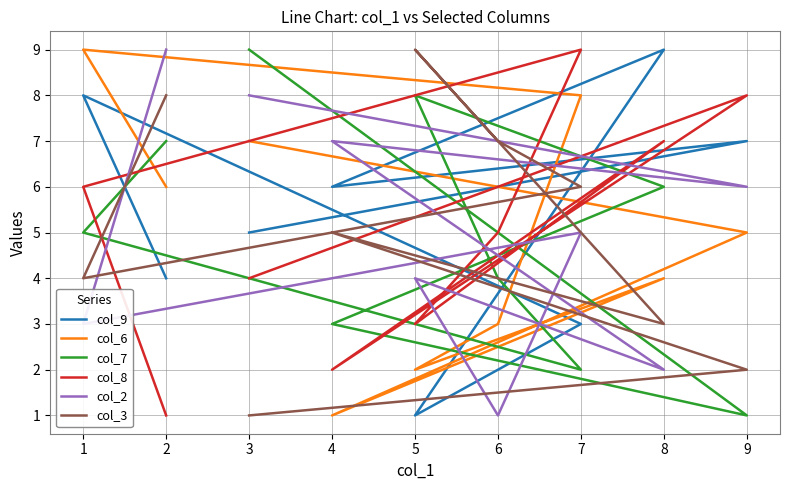

What is the sum of all col_9 values?

45